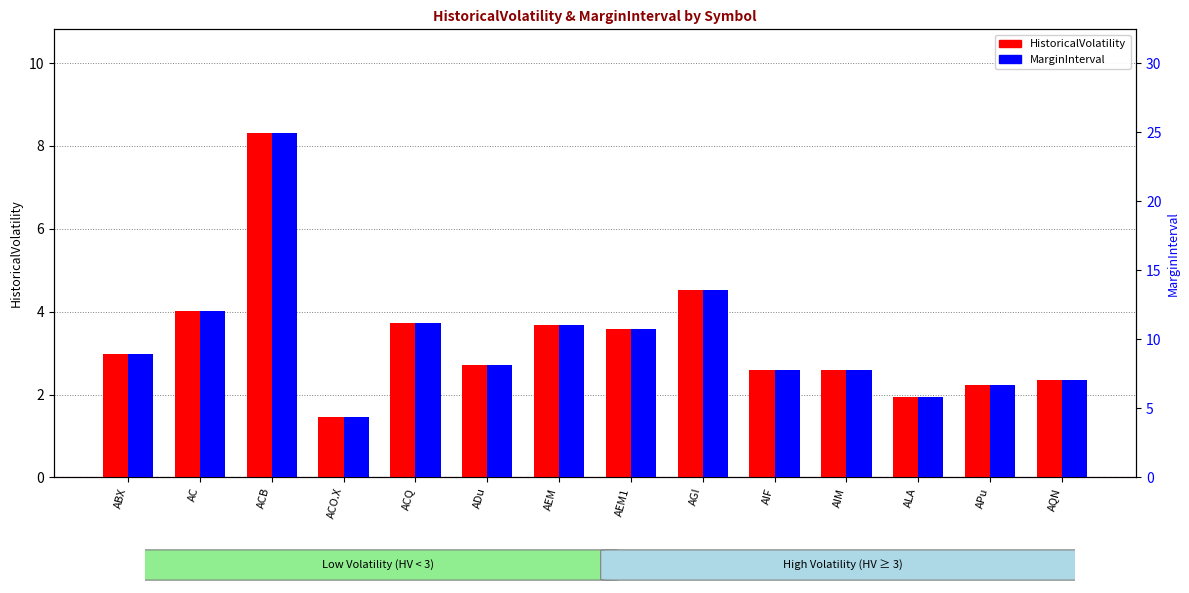

What is the maximum value for MarginInterval?

25.0